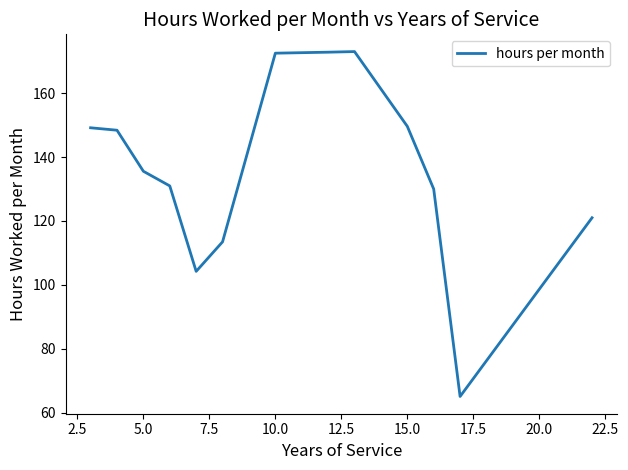

True or false: there are more than 2 points higher than both neighbors.

False